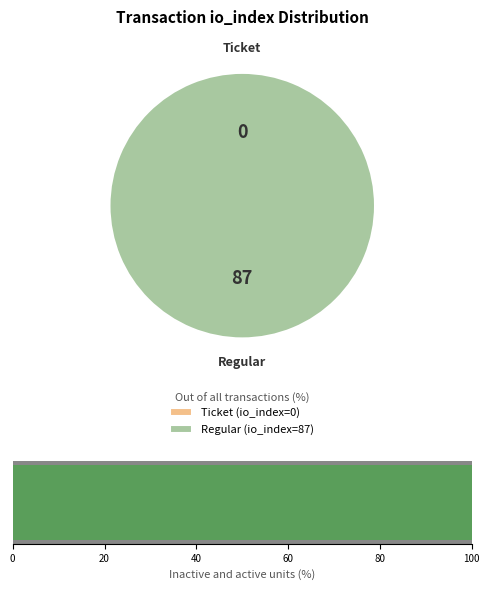

The Ticket (io_index=0) slice represents 0% of the pie. True or false?

True